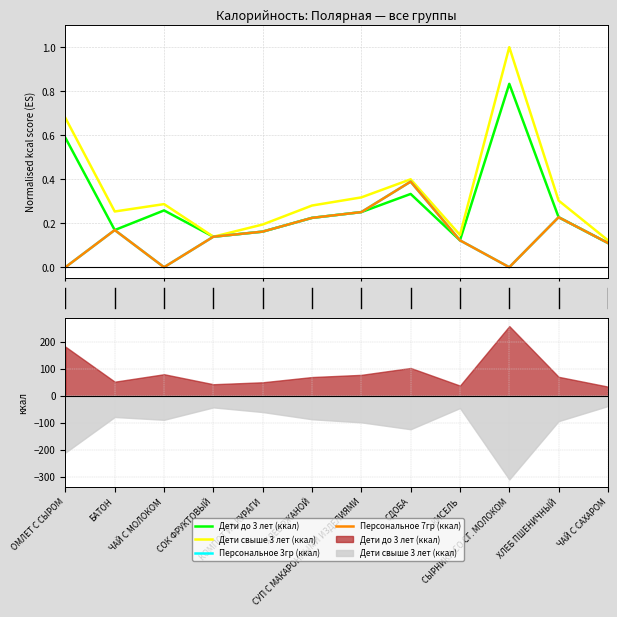

At which category does Дети до 3 лет (ккал) reach its first local valley?

2